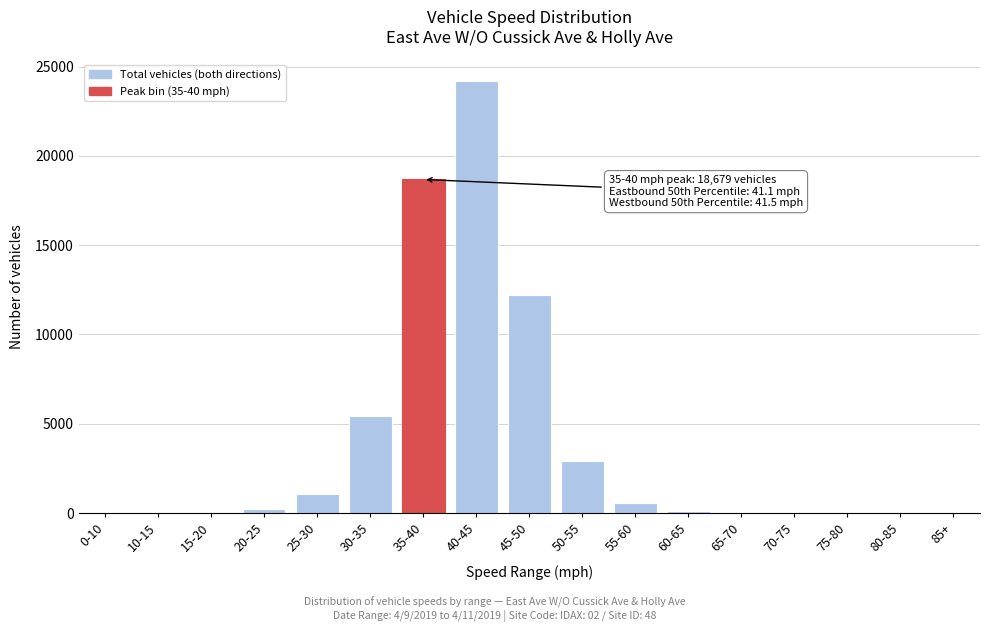

What is the sum of all values?

65563